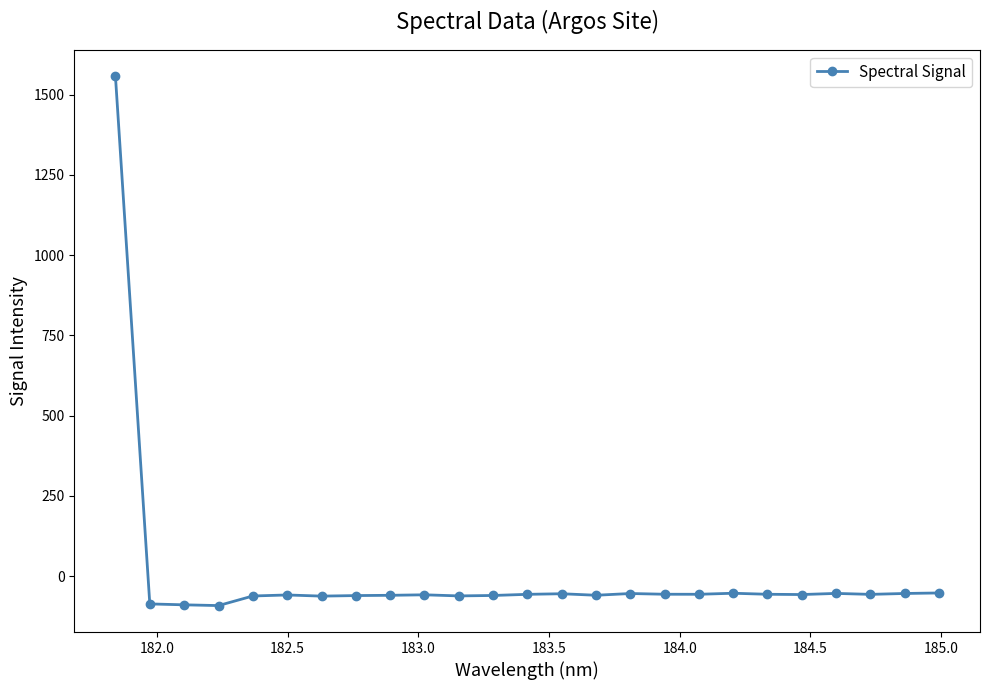

How many values exceed -57?

12